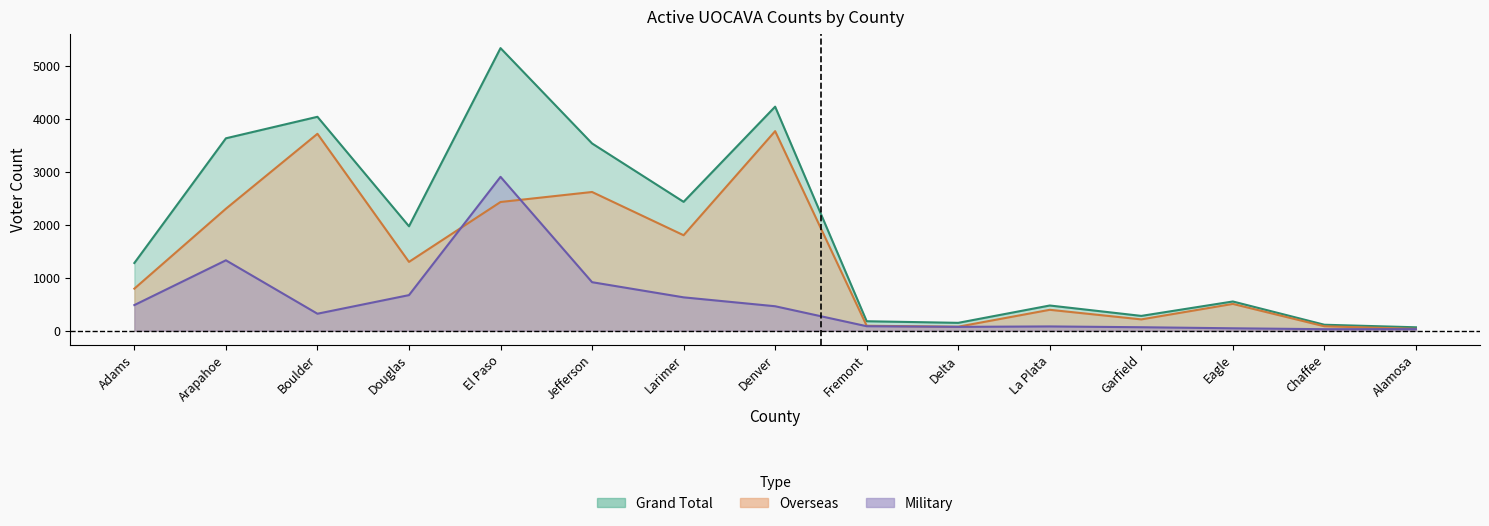

What is the difference between the maximum and minimum values in the Military series?

2875